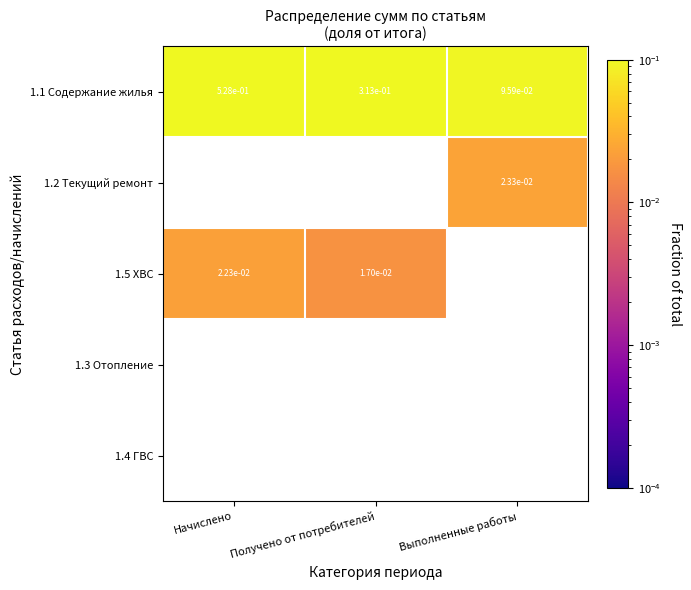

What is the spread (max minus min) of values at Начислено?

0.5